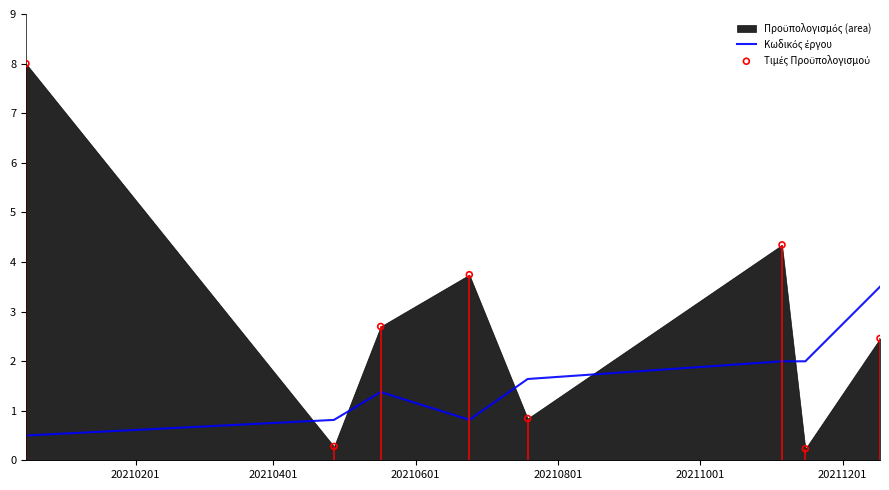

Which series reaches the maximum Y coordinate?

Τιμές Προϋπολογισμού